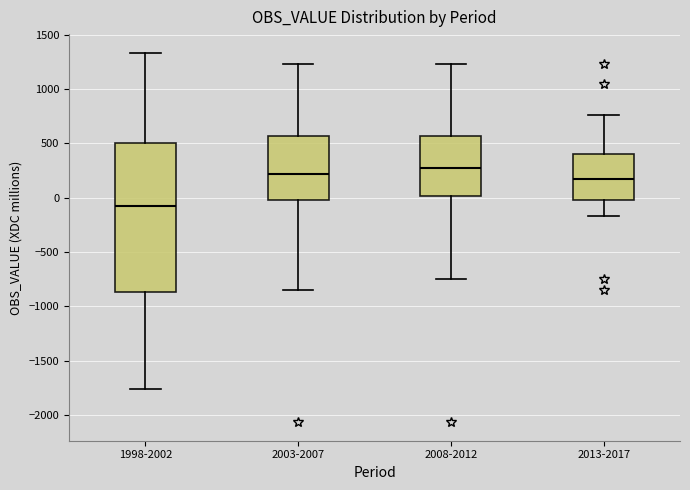

Reading left to right, transcribe this box plot: for each box, give where its median line is, the range the box spans, and where its two whiskers end, as read against the y-axis. The values are not printed on the chart, so give them approximately, as read against the axis.

1998-2002: median -100, box -850 to 500, whiskers -1750 to 1350
2003-2007: median 200, box 0 to 550, whiskers -850 to 1250
2008-2012: median 250, box 0 to 550, whiskers -750 to 1250
2013-2017: median 150, box 0 to 400, whiskers -150 to 750